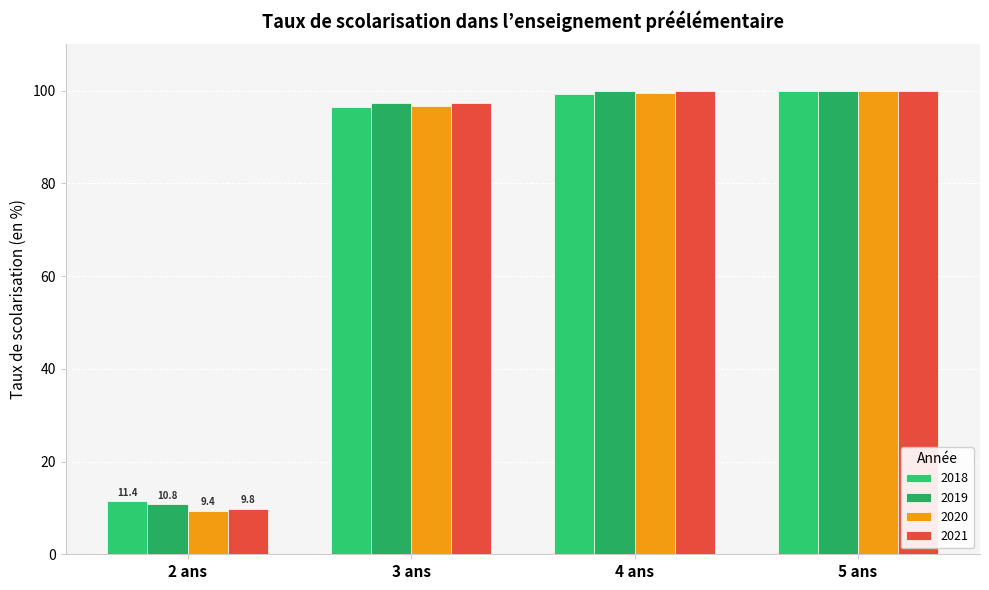

What is the label of the 3rd bar from the left?

4 ans